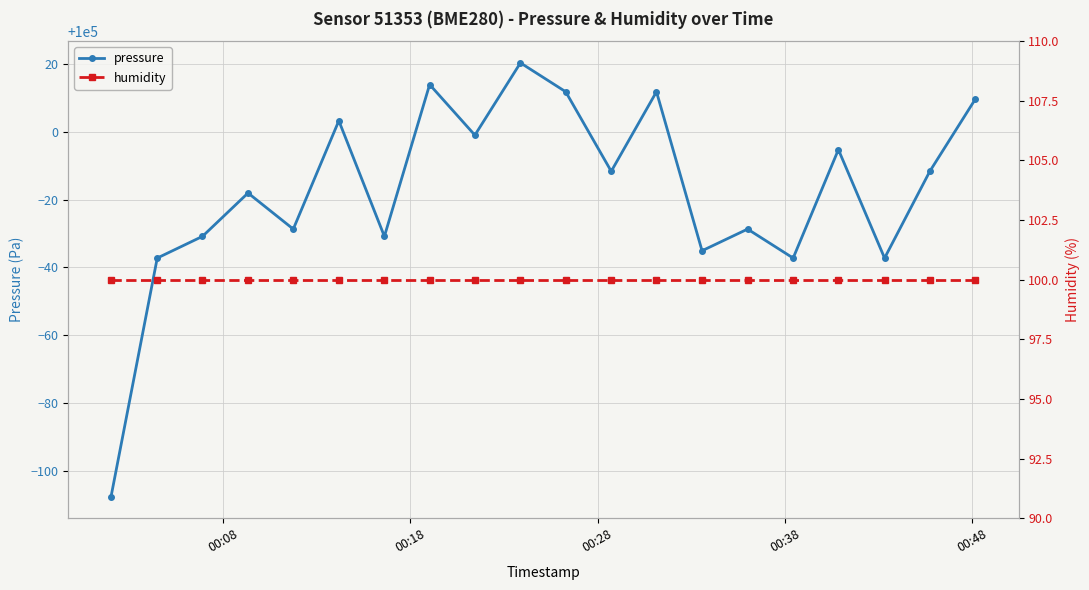

True or false: pressure has more than 0 interior local peaks.

True